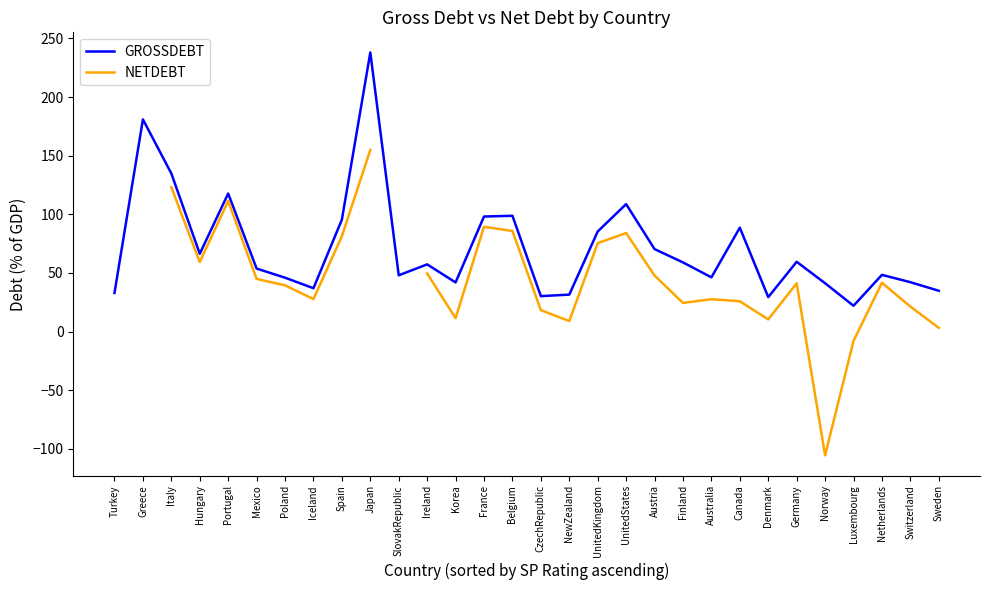

At which category does GROSSDEBT reach its first local peak?

Greece